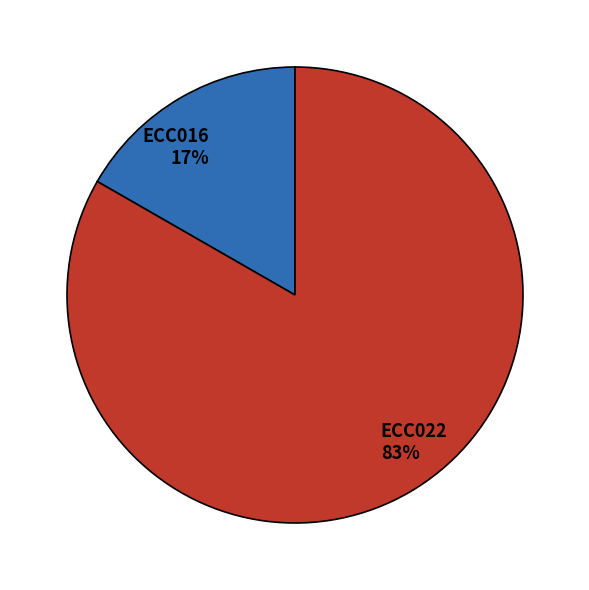

Which slice represents more than half of the pie?

ECC022